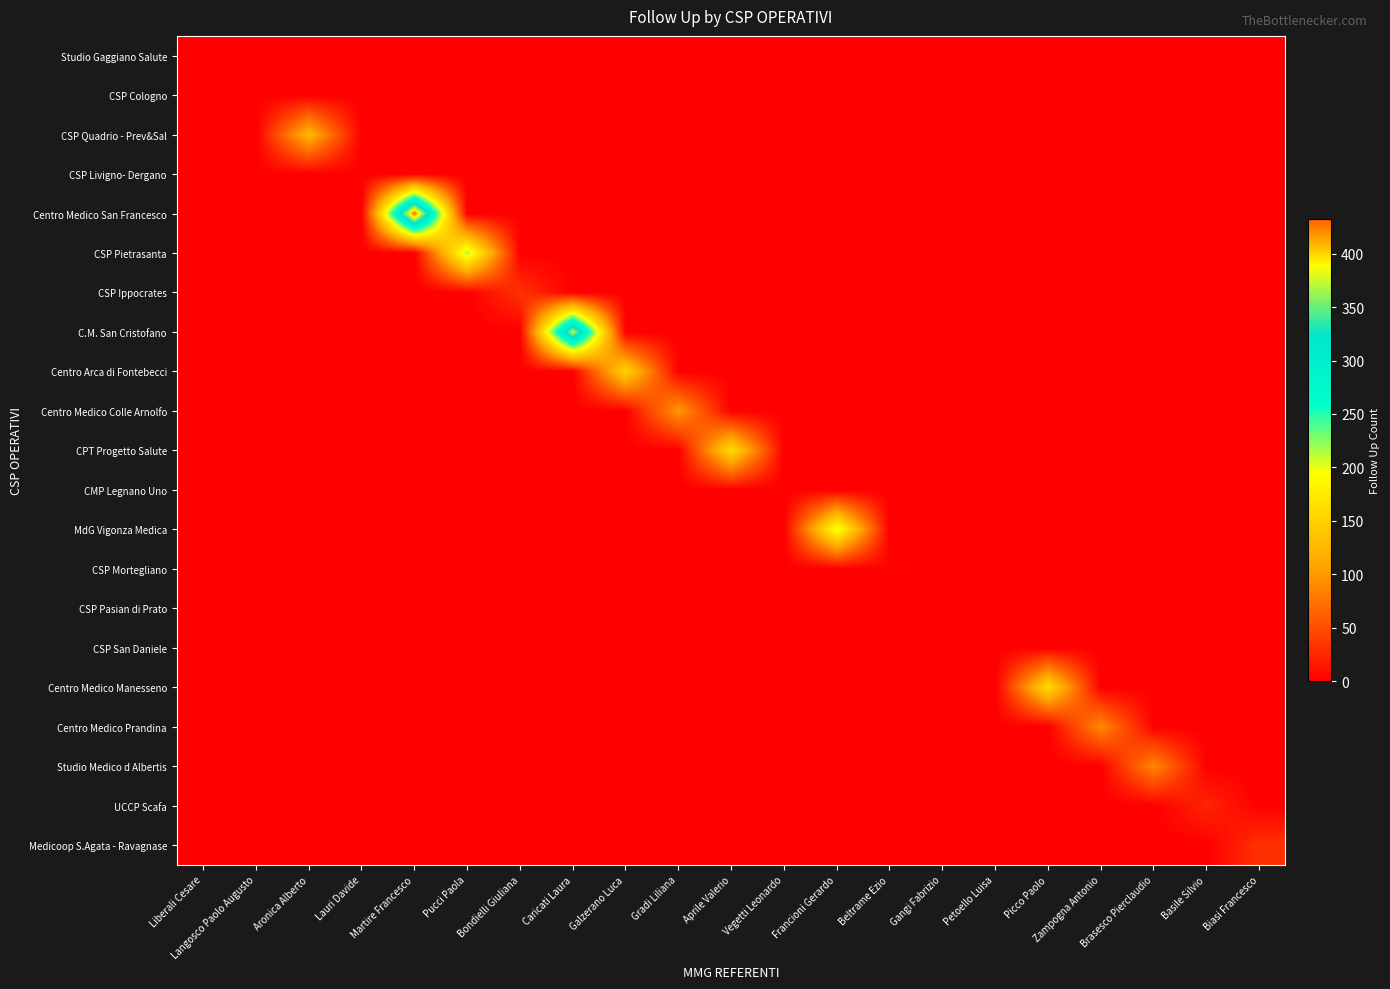

Between Liberali Cesare and Picco Paolo, which series saw the biggest shift?

Centro Medico Manesseno